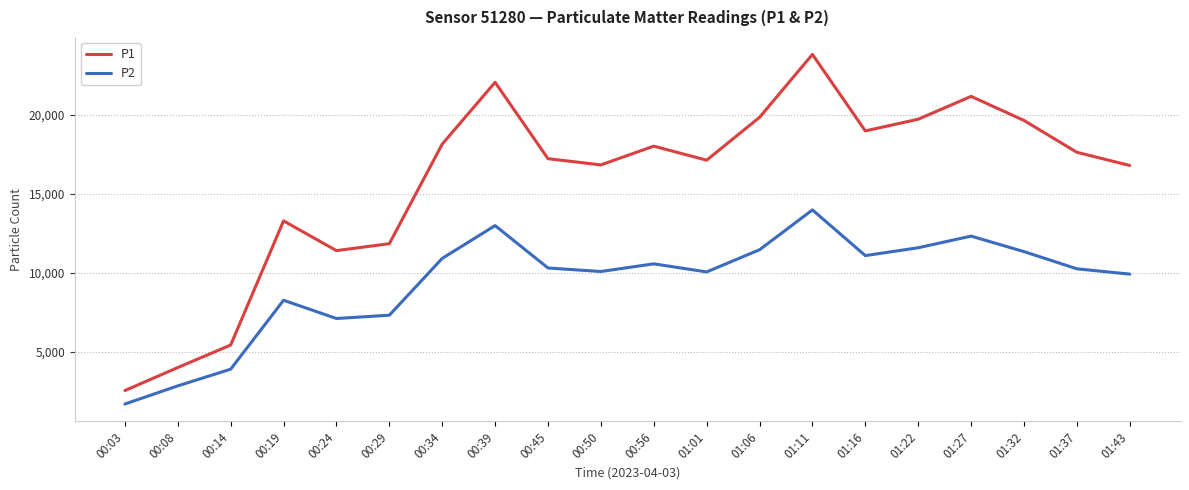

Is the value of P1 at 01:27 greater than the value of P2 at 00:14?

Yes